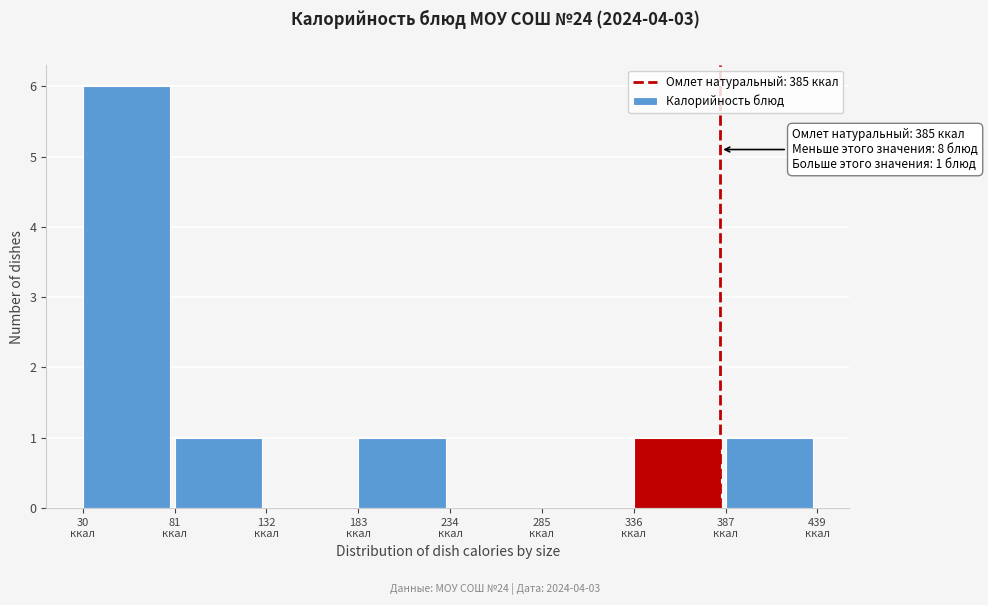

Over which range of the x-axis is the bar tallest?

30 to 80